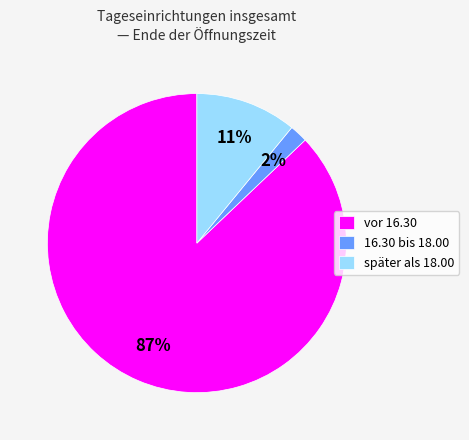

Combined, do vor 16.30 and 16.30 bis 18.00 account for over 50%?

Yes